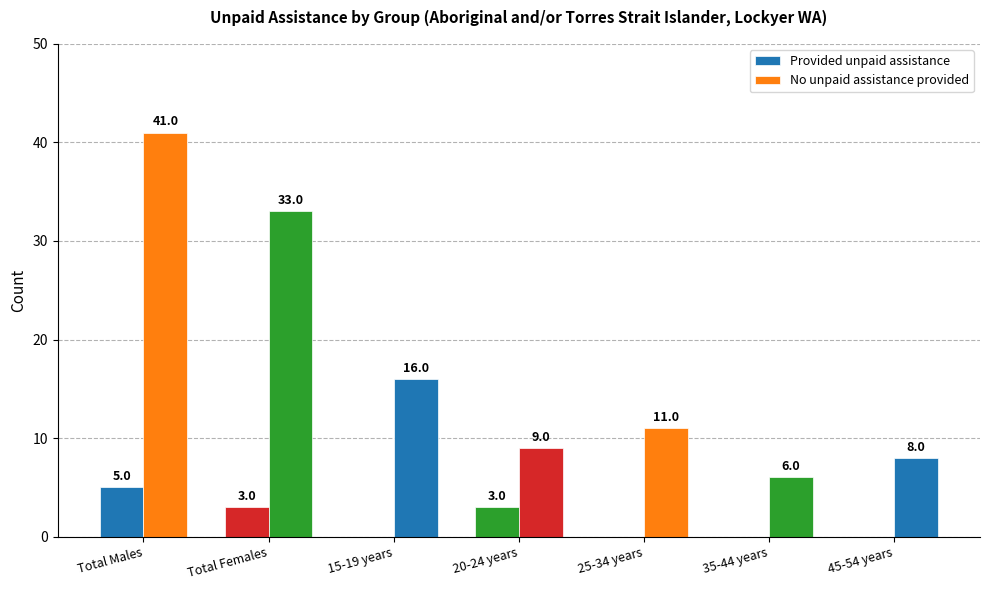

What is the difference between the No unpaid assistance provided values at 35-44 years and Total Females?

27